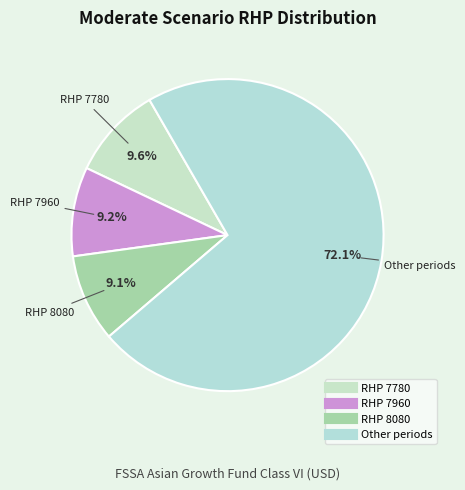

How many slices are in this pie chart?

4